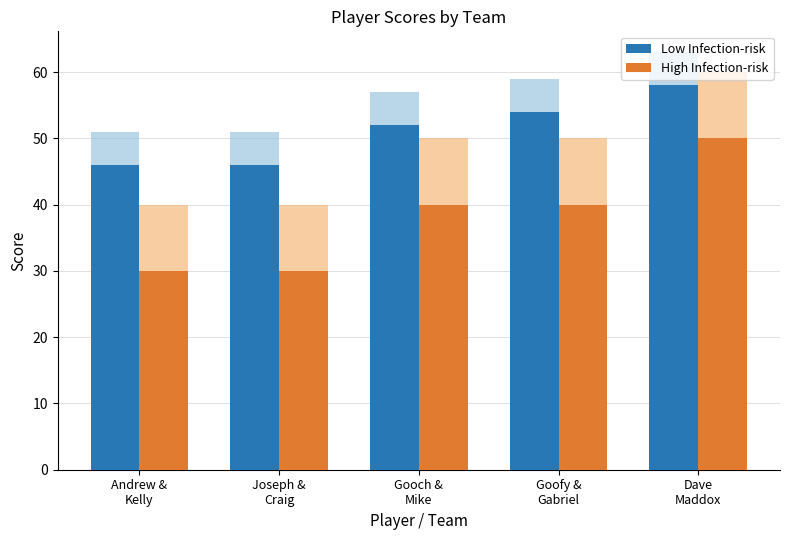

What is the label of the 5th bar from the left?

Dave
Maddox